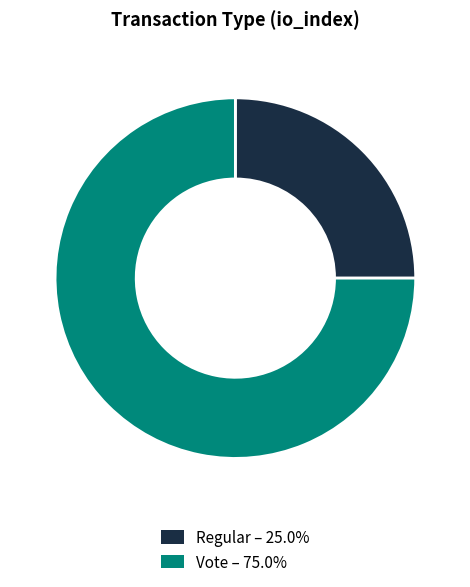

How many segments does this pie chart have?

2